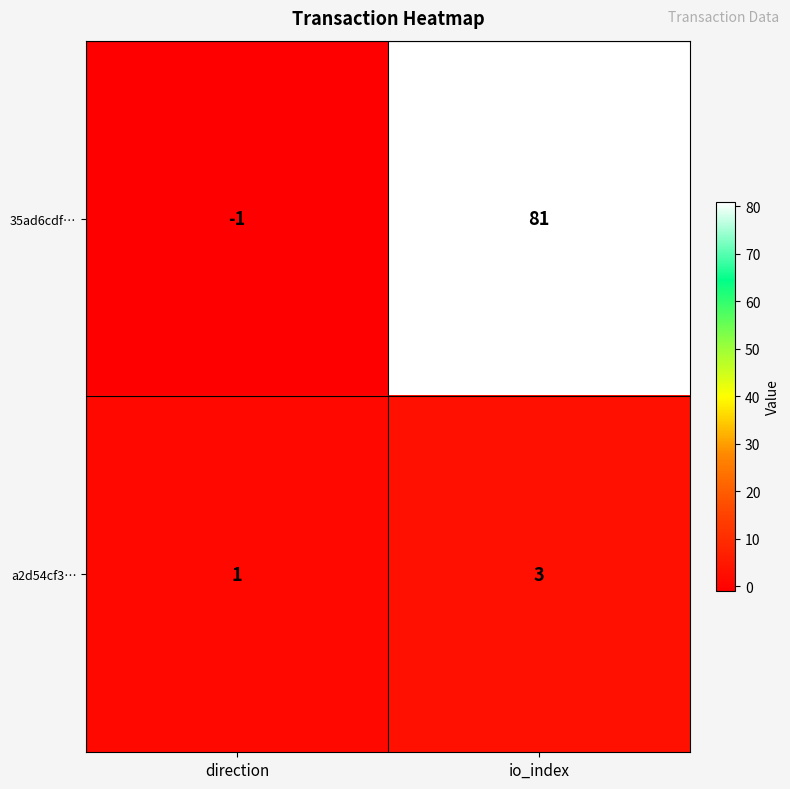

Which series has the widest spread of values?

35ad6cdf…